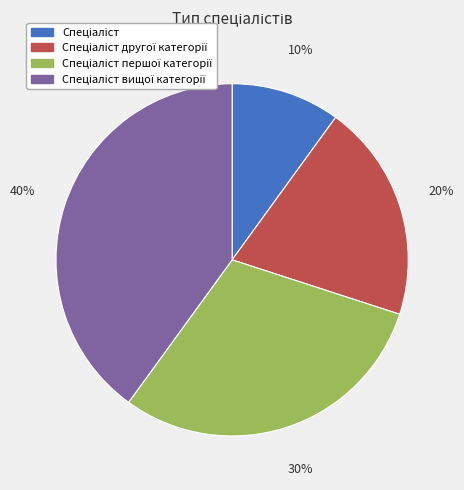

Does any single category account for the majority?

No